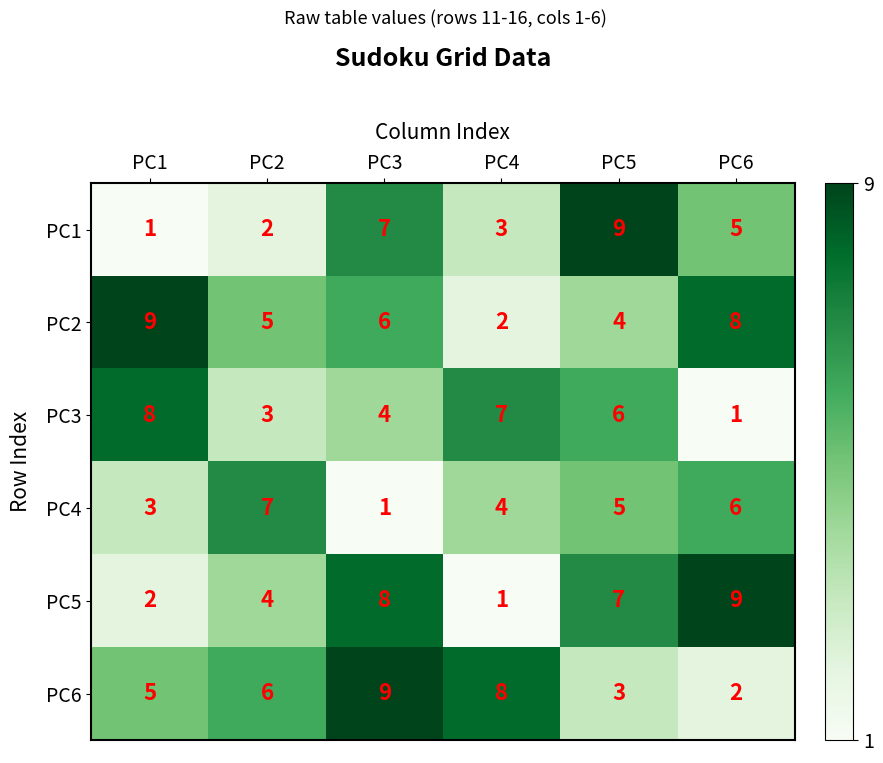

Is the value of PC2 at PC2 greater than the value of PC5 at PC2?

Yes